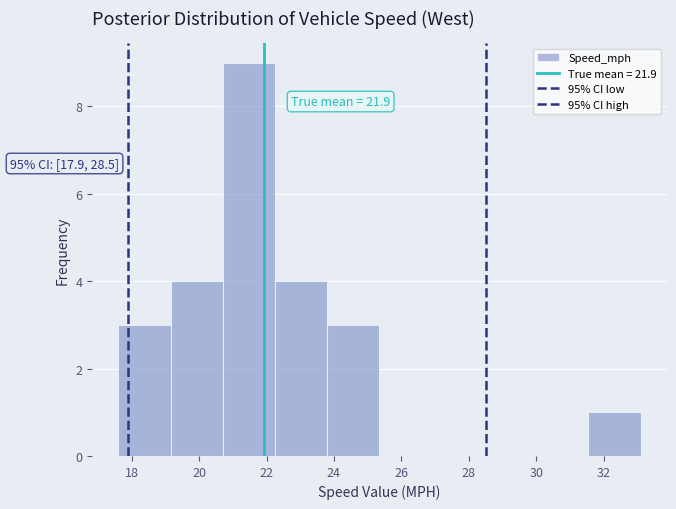

Which range on the x-axis has the tallest bar?

20.70 to 22.25